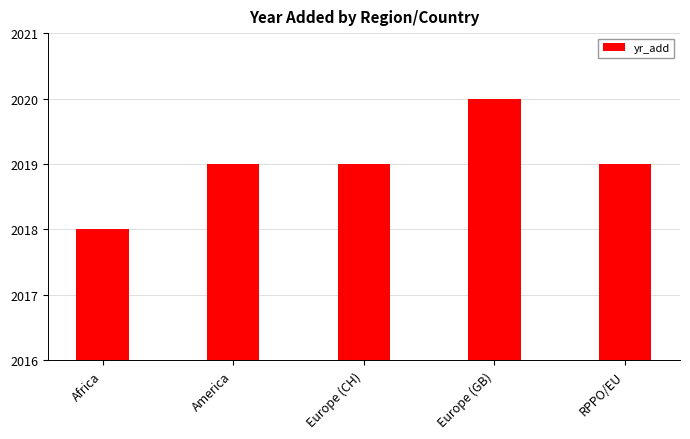

The value at Europe (GB) is 889. True or false?

False